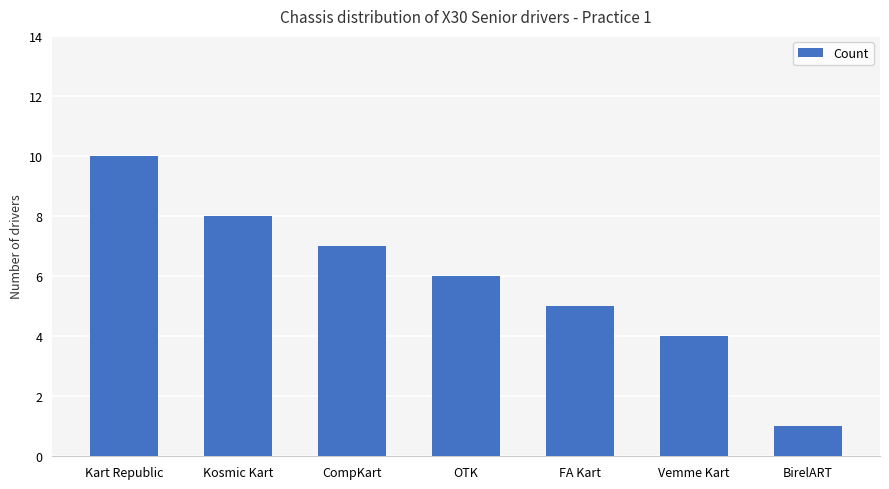

Reading left to right, extract all data points from this chart.

Kart Republic=10	Kosmic Kart=8	CompKart=7	OTK=6	FA Kart=5	Vemme Kart=4	BirelART=1